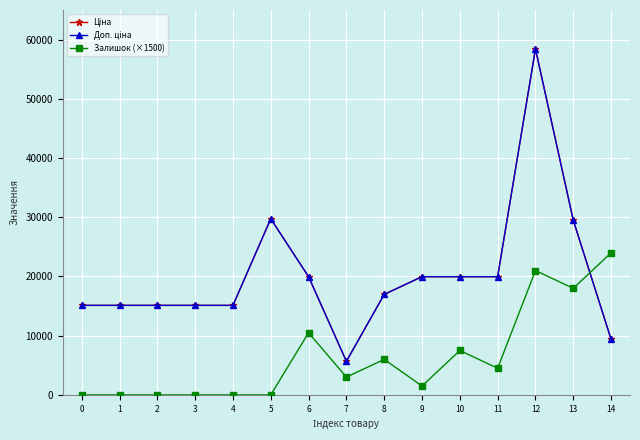

Does the chart have visible grid lines?

Yes